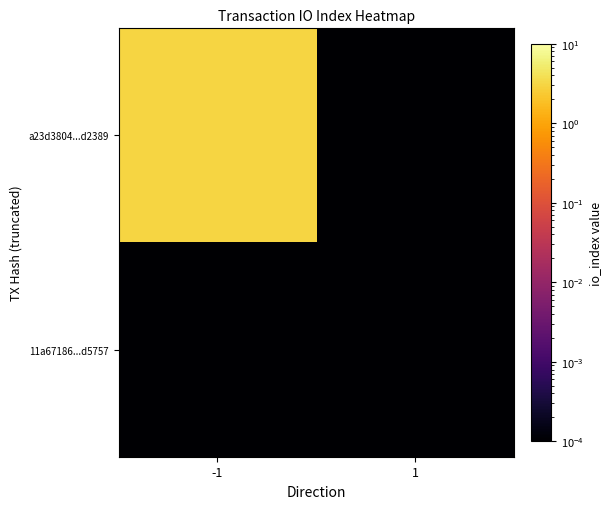

Reading right to left, extract all data points from this chart.

a23d3804...d2389: 1=0.0	-1=3.0
11a67186...d5757: 1=0.0	-1=0.0